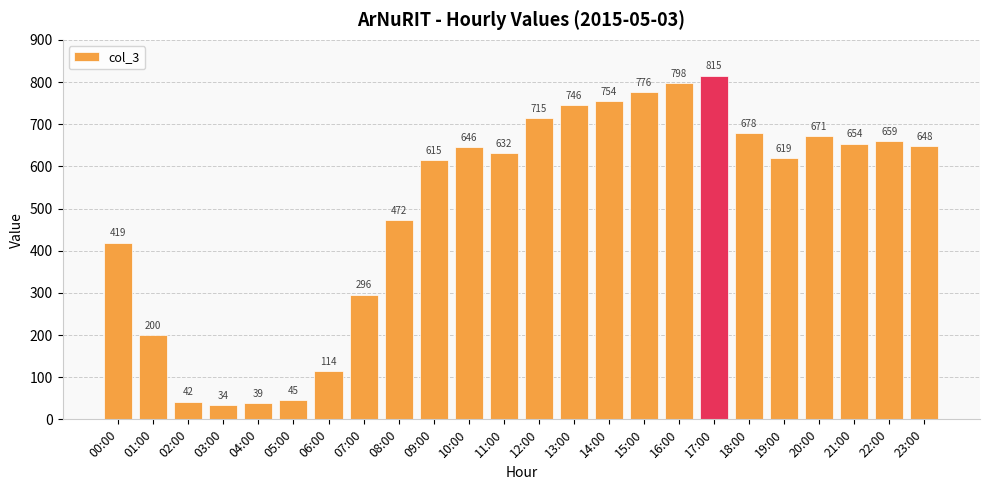

What is the value of the 13th bar from the left?

715